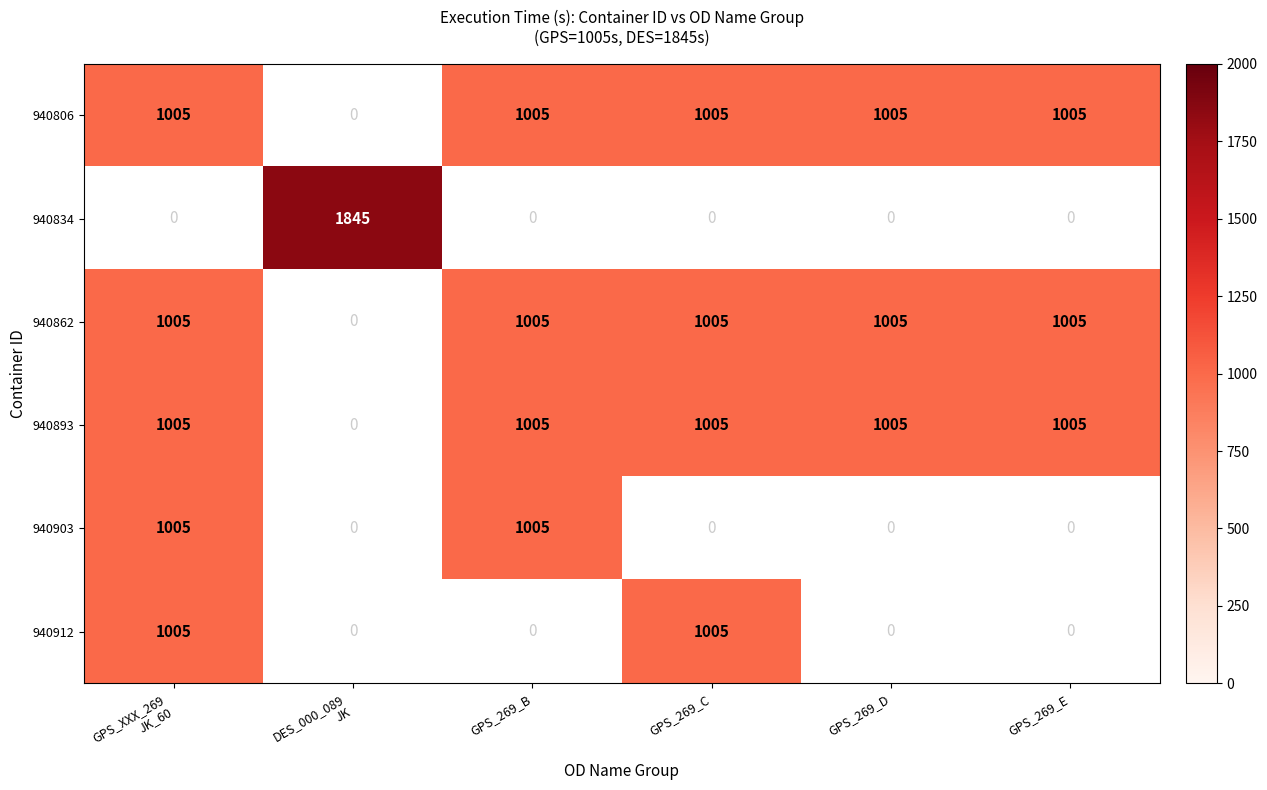

True or false: 940862 has a value of 1005 at GPS_269_E.

True